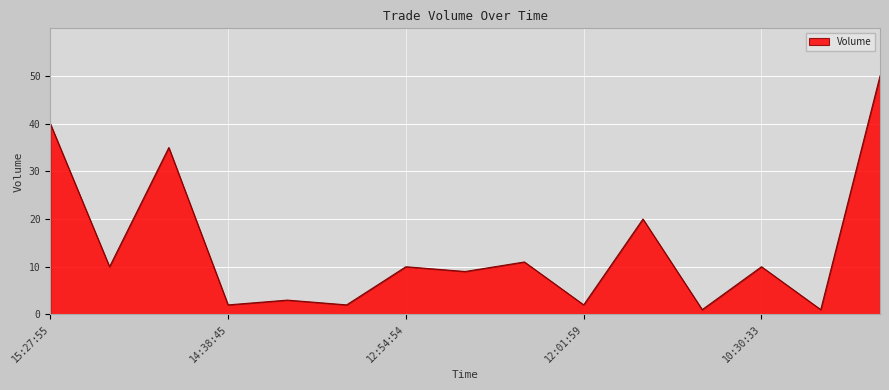

True or false: the data has more than 1 interior local peaks.

True